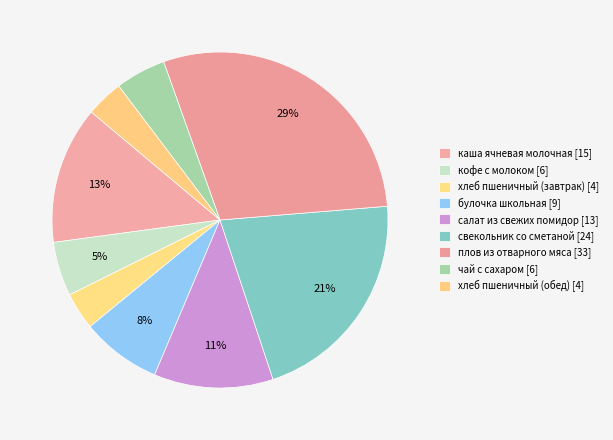

To the nearest percent, what percentage of the pie is кофе с молоком?

5%